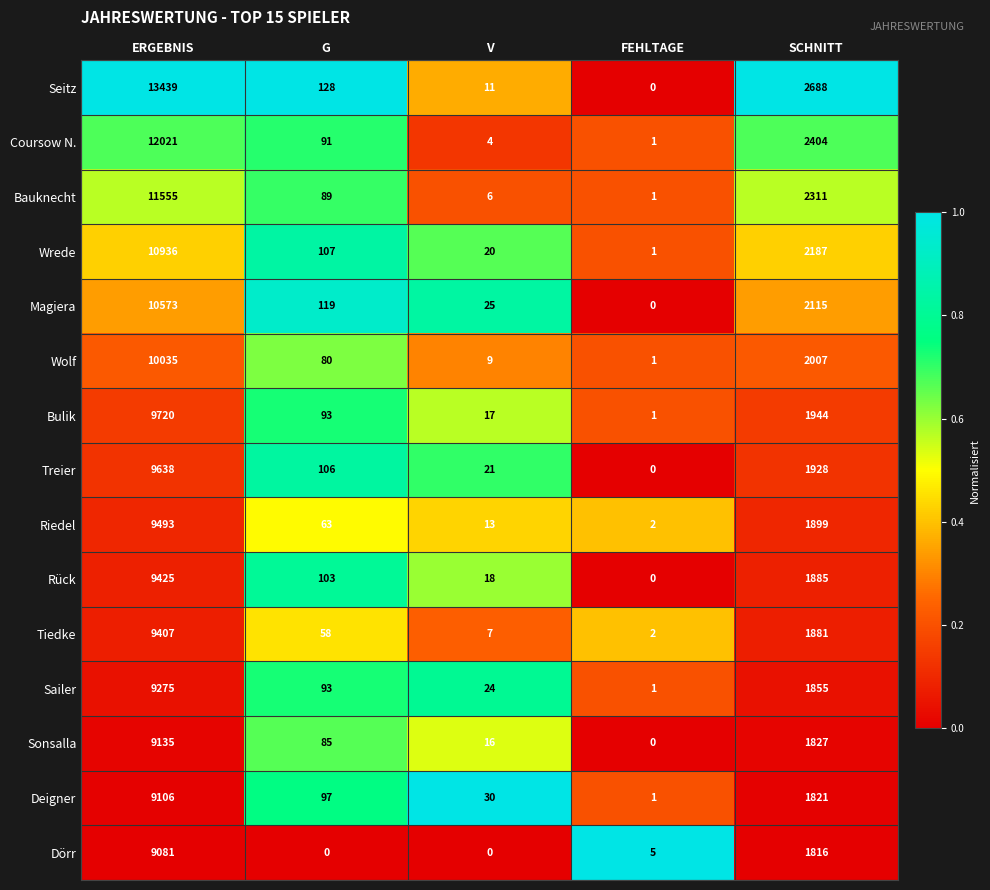

Rank the series at SCHNITT from lowest to highest value.

Dörr, Deigner, Sonsalla, Sailer, Tiedke, Rück, Riedel, Treier, Bulik, Wolf, Magiera, Wrede, Bauknecht, Coursow N., Seitz